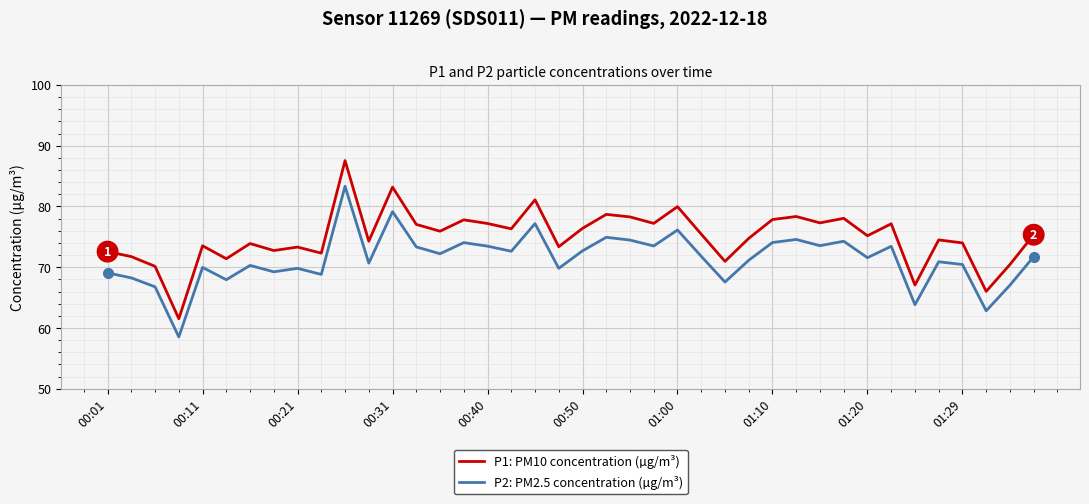

What is the difference between the maximum and minimum values in the P1: PM10 concentration (µg/m³) series?

26.0